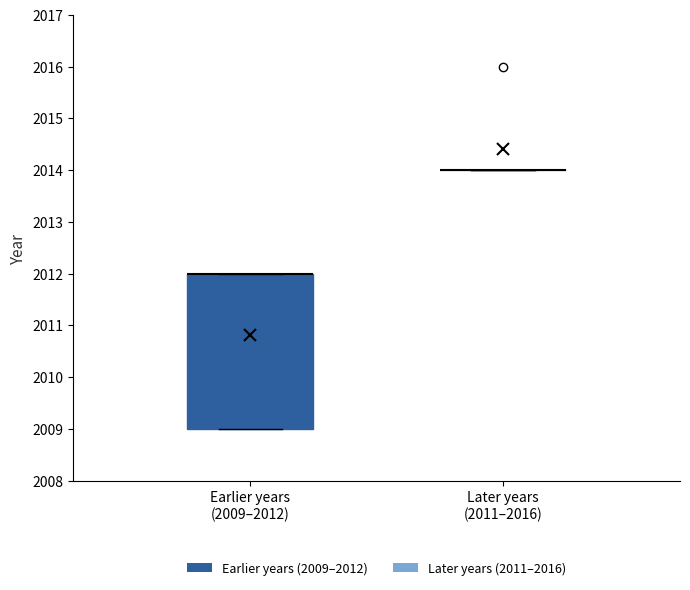

Comparing the boxes themselves (not the whiskers), which one is the tallest?

Earlier years (2009–2012)